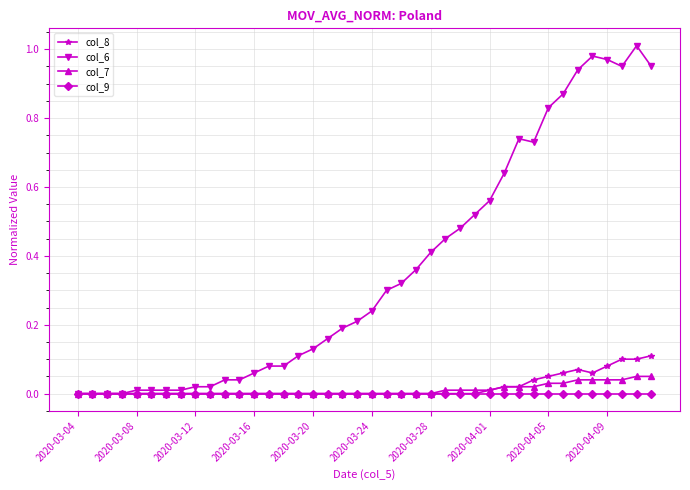

Rank the series by their maximum value, from lowest to highest.

col_9, col_7, col_8, col_6